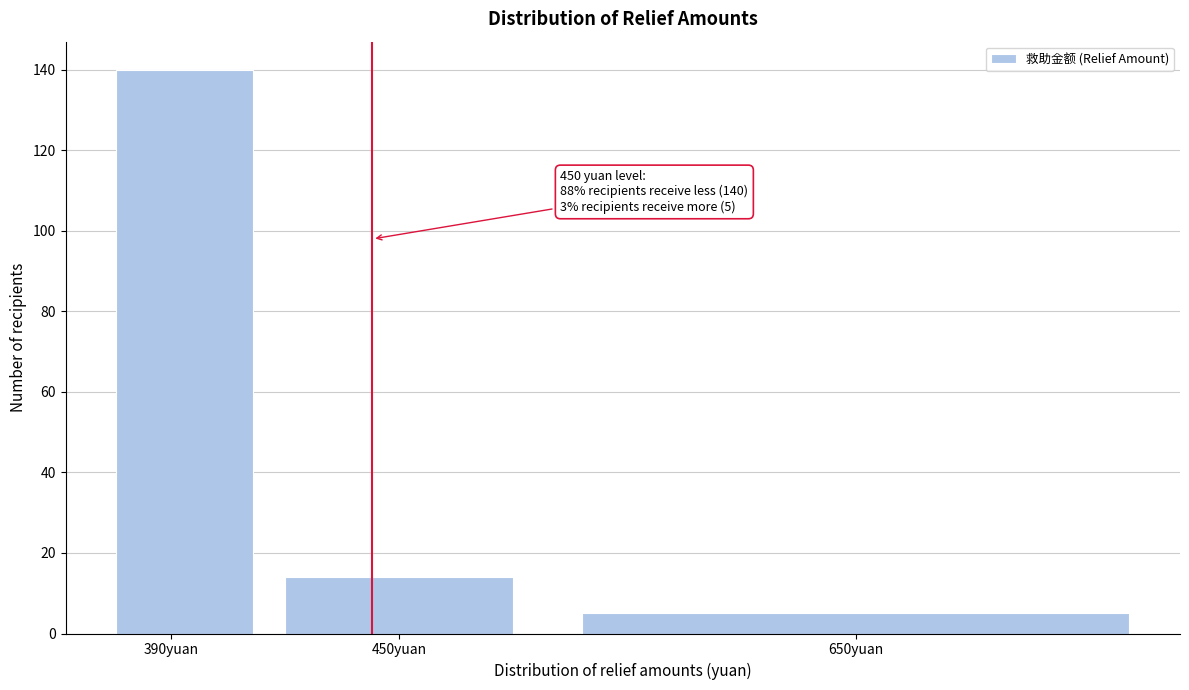

Reading left to right, extract all data points from this chart.

140	14	5